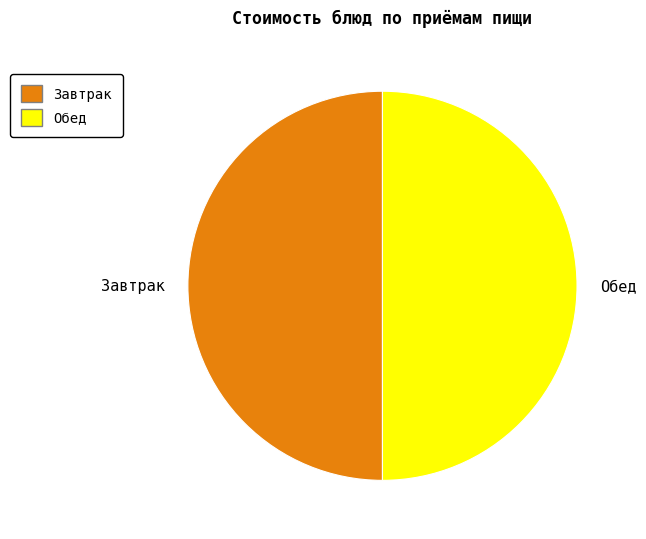

Count the number of slices in the pie.

2